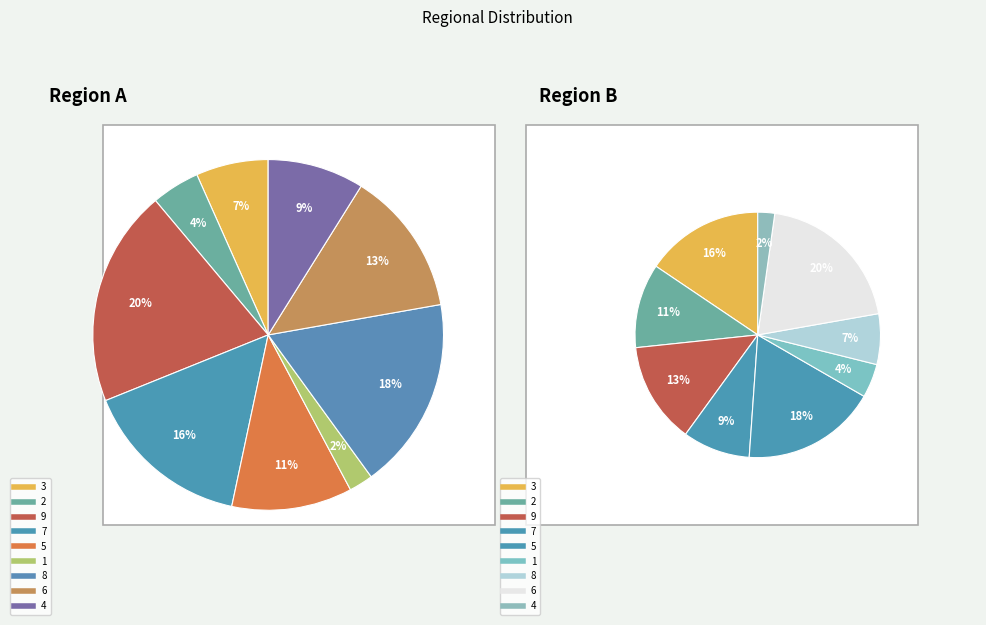

Combined, do 9 and 8 account for over 50%?

No